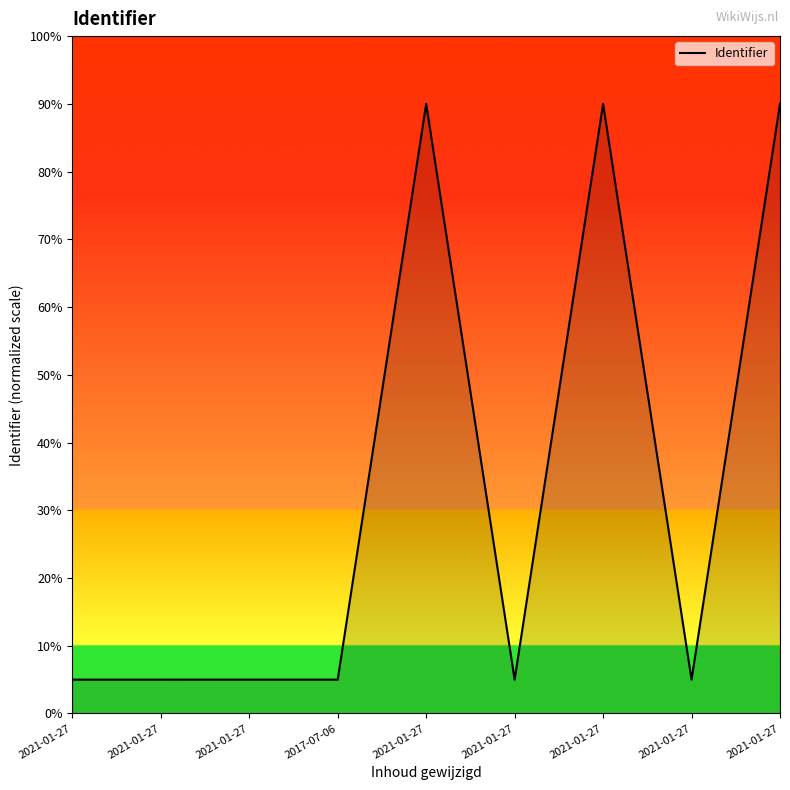

How many lines are shown in the chart?

1